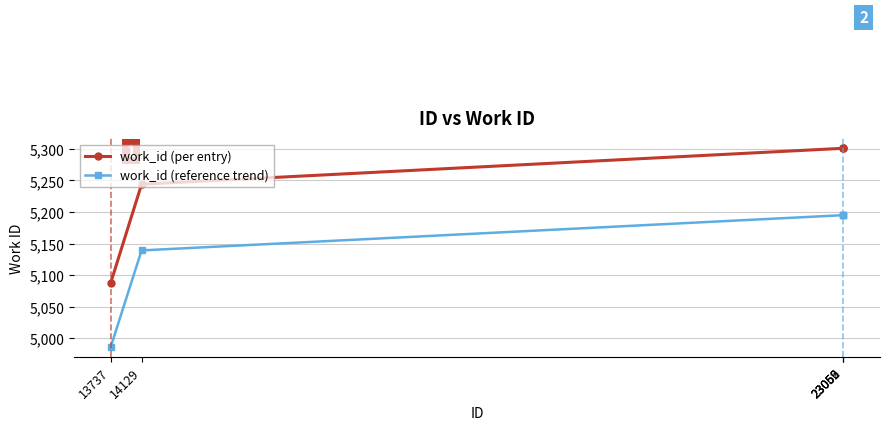

Is it true that work_id (reference trend) equals 5195.0 at 23059?

True